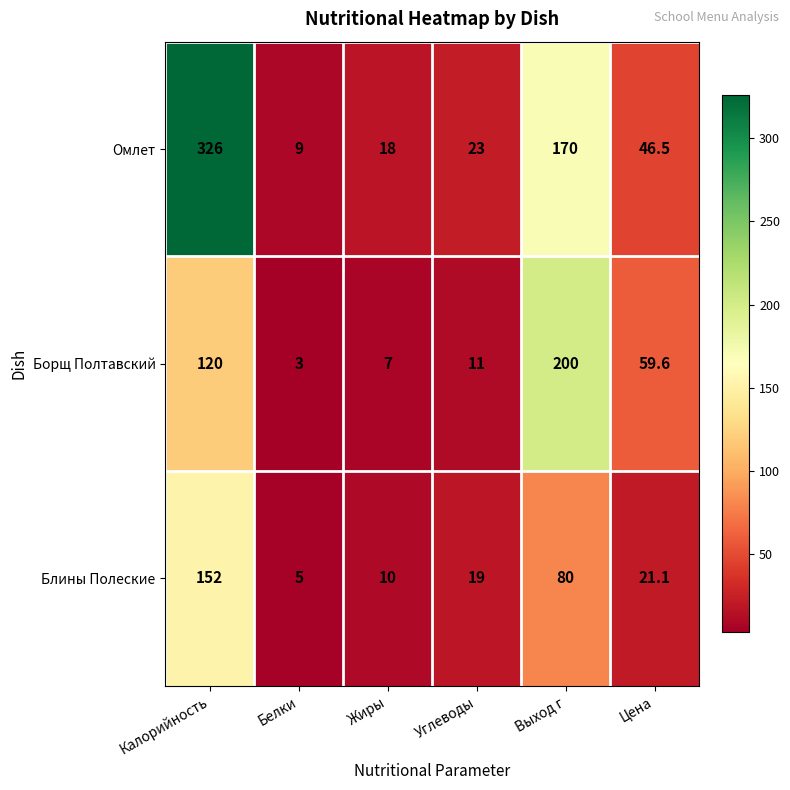

The Борщ Полтавский series shows 11.0 at Углеводы. True or false?

True